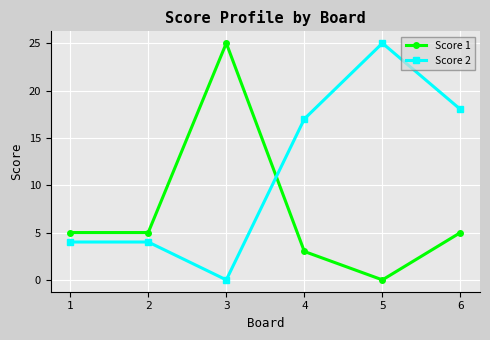

Which series changed the most between 3 and 6?

Score 1